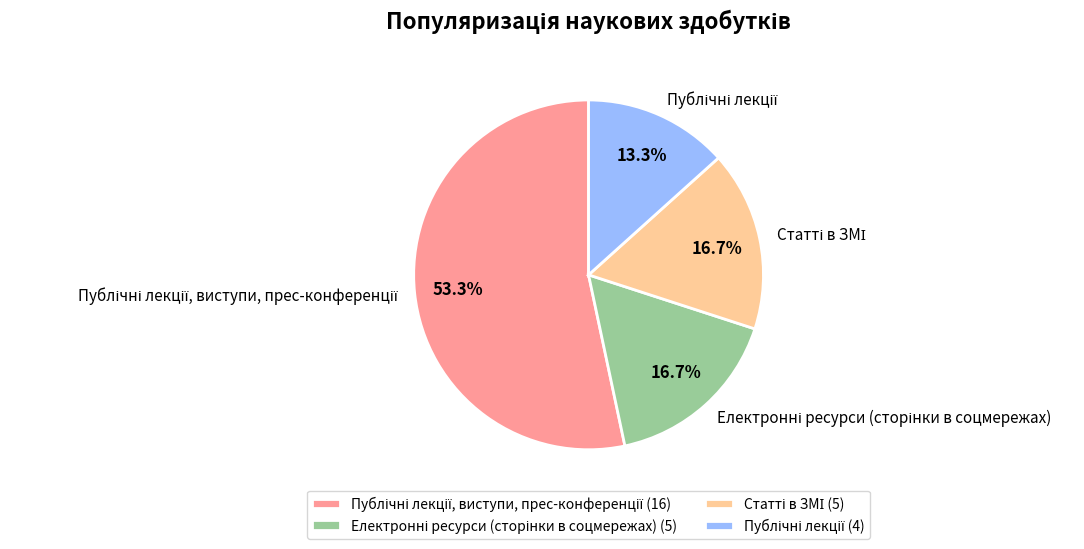

Is there a majority slice in this chart?

Yes